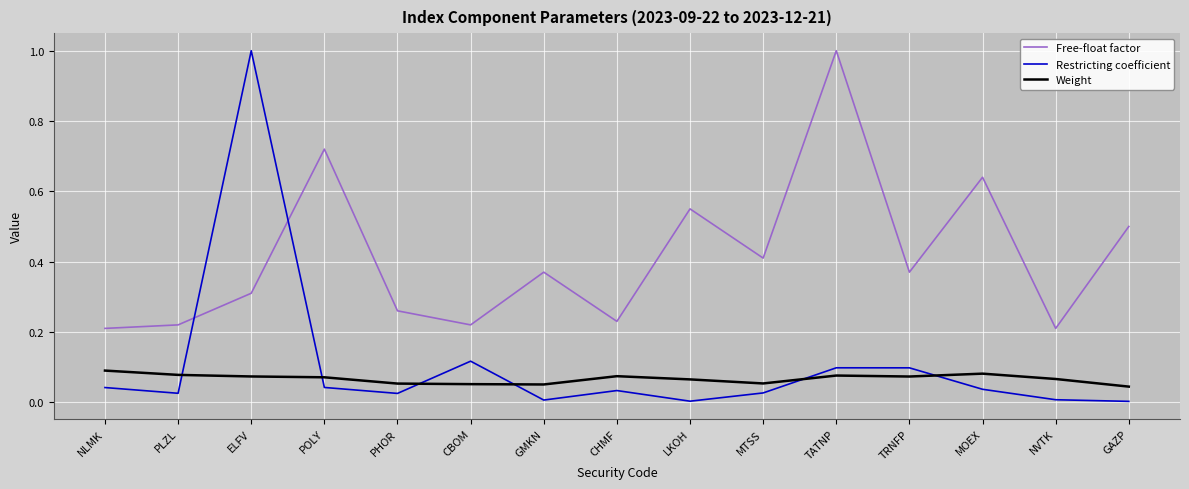

Is the value of Restricting coefficient at NVTK greater than the value of Free-float factor at LKOH?

No